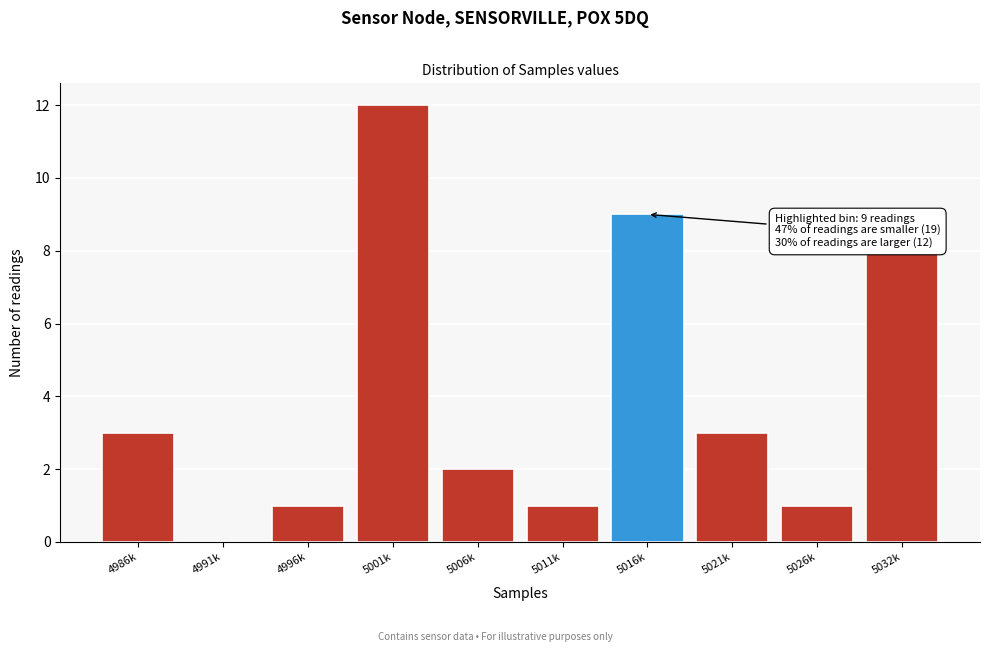

Reading right to left, extract all data points from this chart.

5032k=8	5026k=1	5021k=3	5016k=9	5011k=1	5006k=2	5001k=12	4996k=1	4991k=0	4986k=3